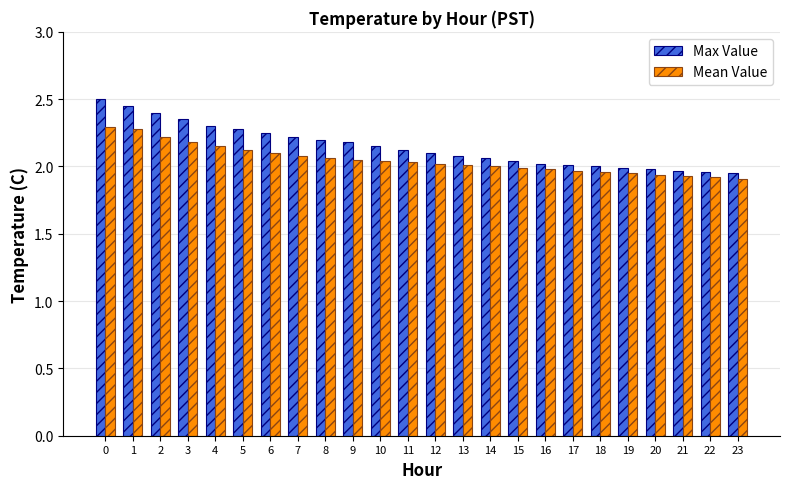

The Max Value series shows 0.6 at 0. True or false?

False